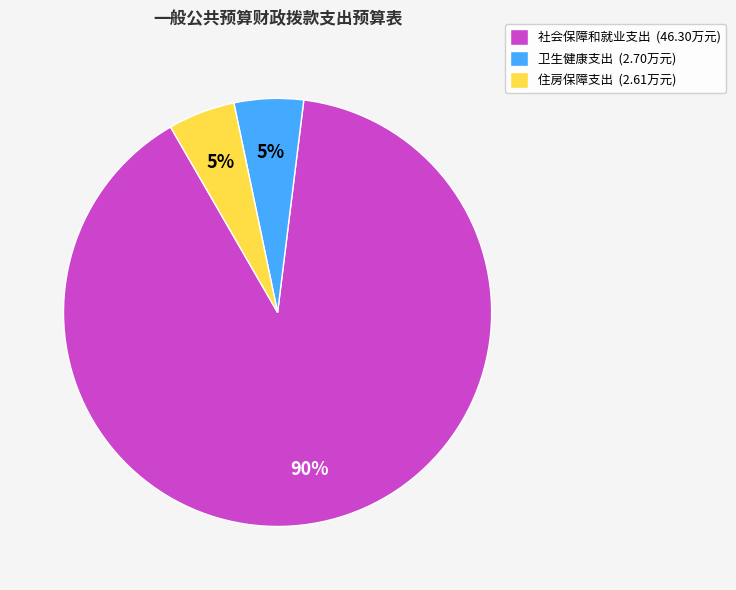

Combined, do 卫生健康支出 and 住房保障支出 account for over 50%?

No